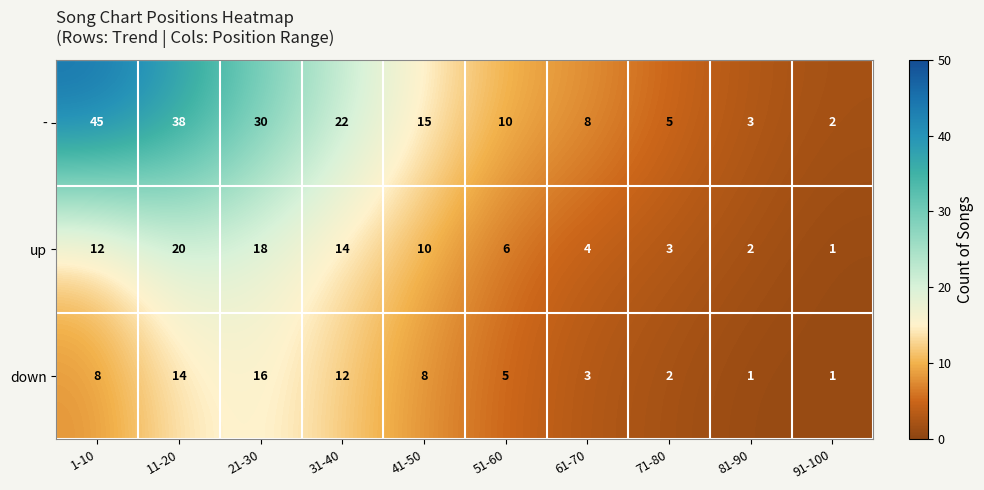

What is the difference between the - values at 91-100 and 21-30?

28